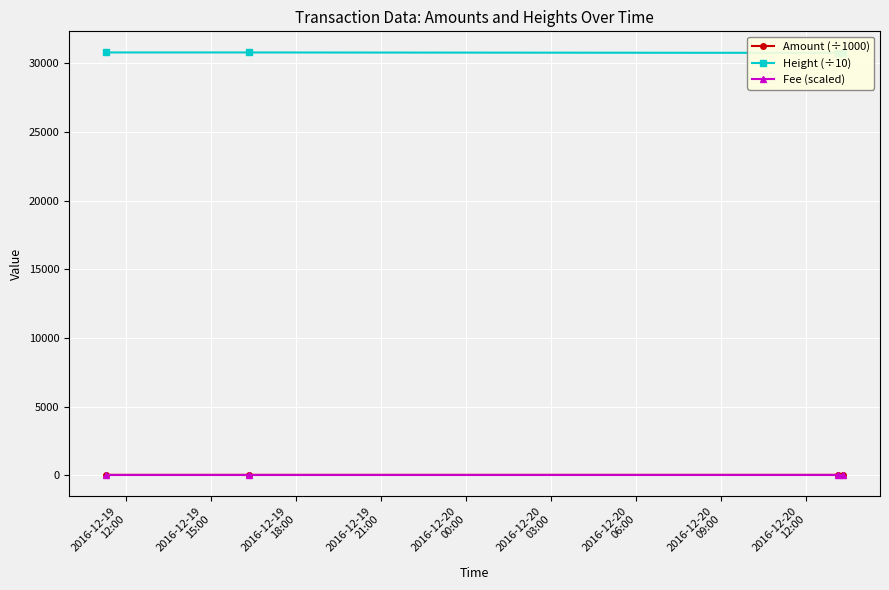

What are all the series names shown in the legend?

Amount (÷1000), Height (÷10), Fee (scaled)